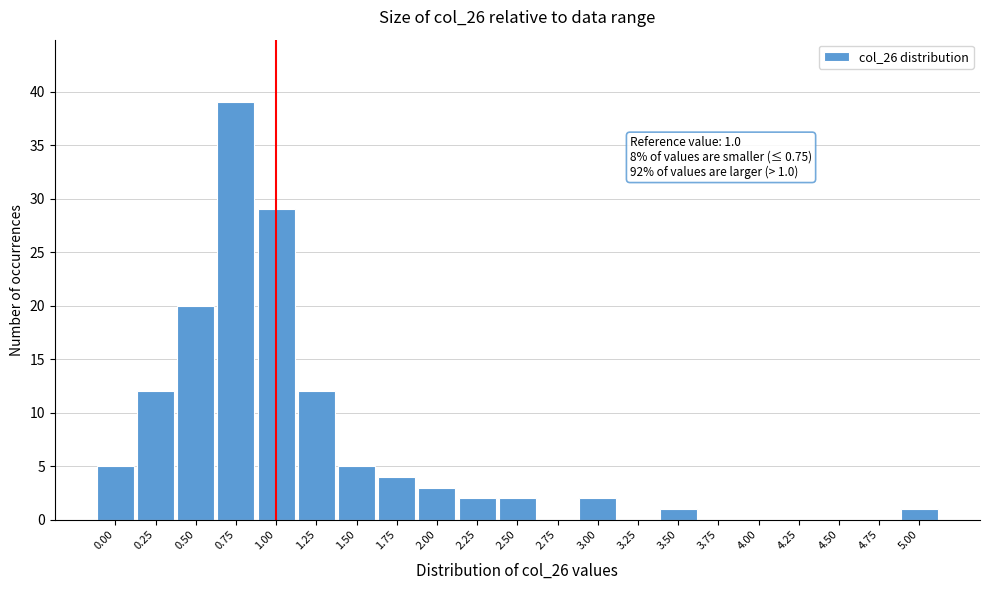

Reading left to right, transcribe all the data shown in this chart.

0.00=5	0.25=12	0.50=20	0.75=39	1.00=29	1.25=12	1.50=5	1.75=4	2.00=3	2.25=2	2.50=2	2.75=0	3.00=2	3.25=0	3.50=1	3.75=0	4.00=0	4.25=0	4.50=0	4.75=0	5.00=1